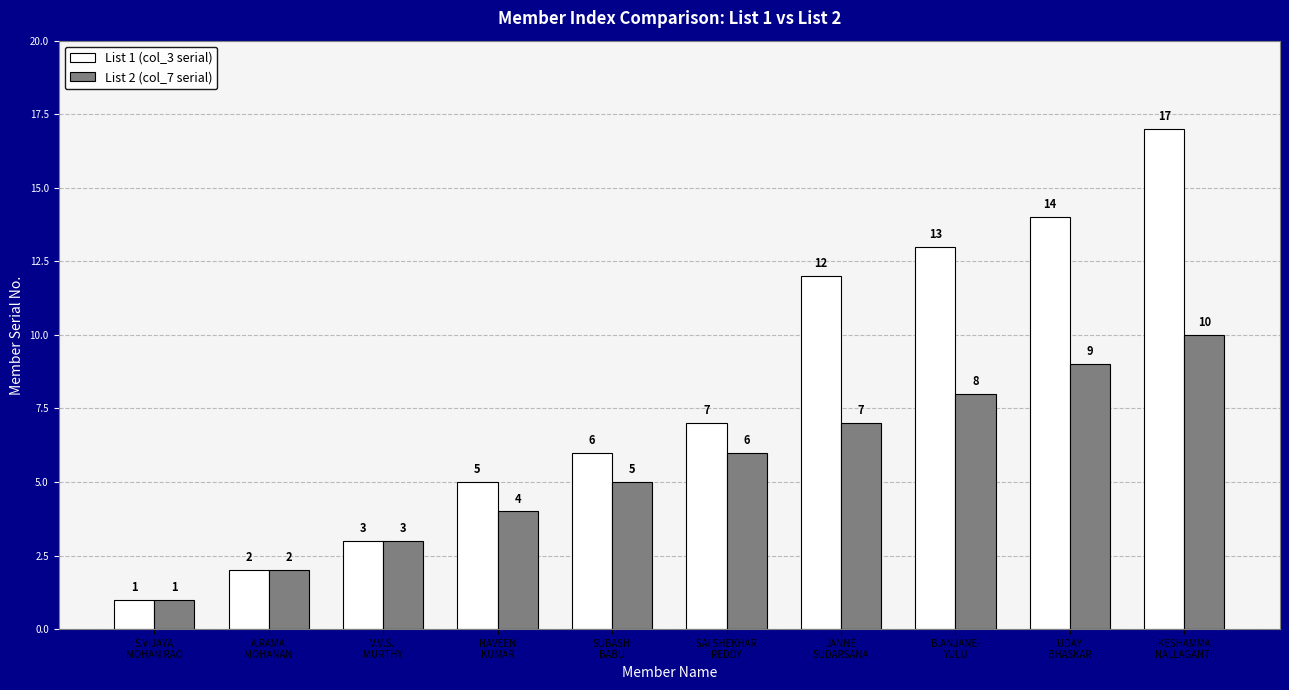

What is the difference between the highest and lowest values at B.ANJANE-
YULU?

5